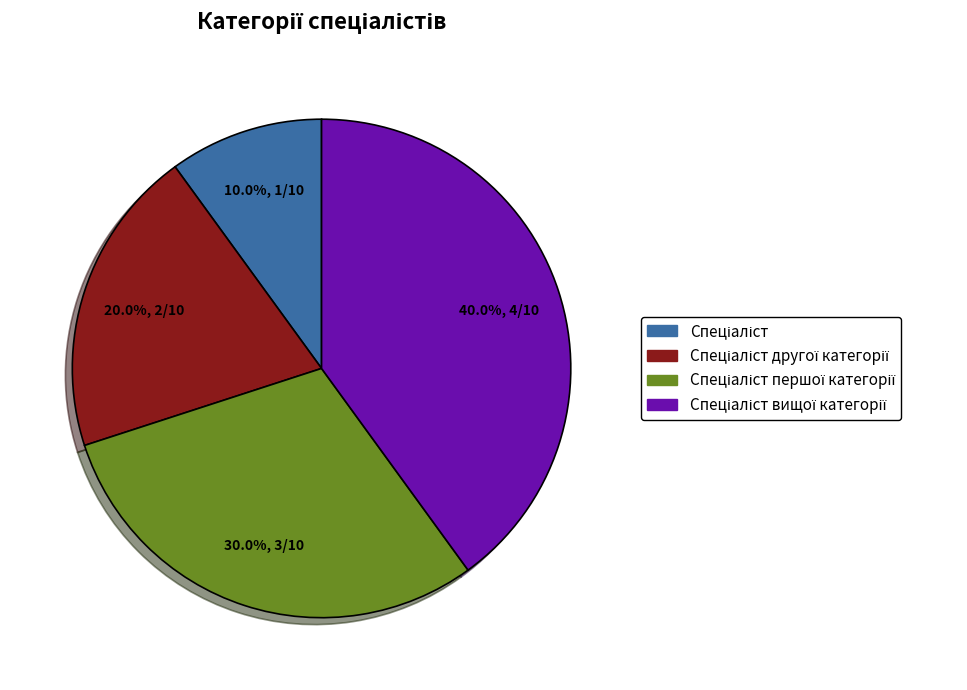

To the nearest percent, what is the difference between the largest and smallest slice percentages?

30%